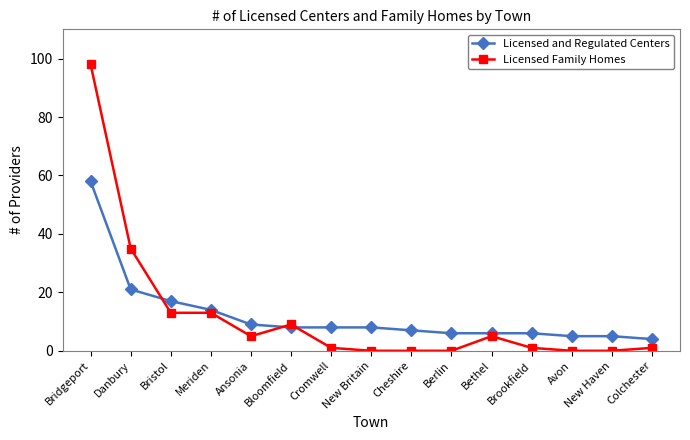

Is this an area chart (filled region under the line)?

No